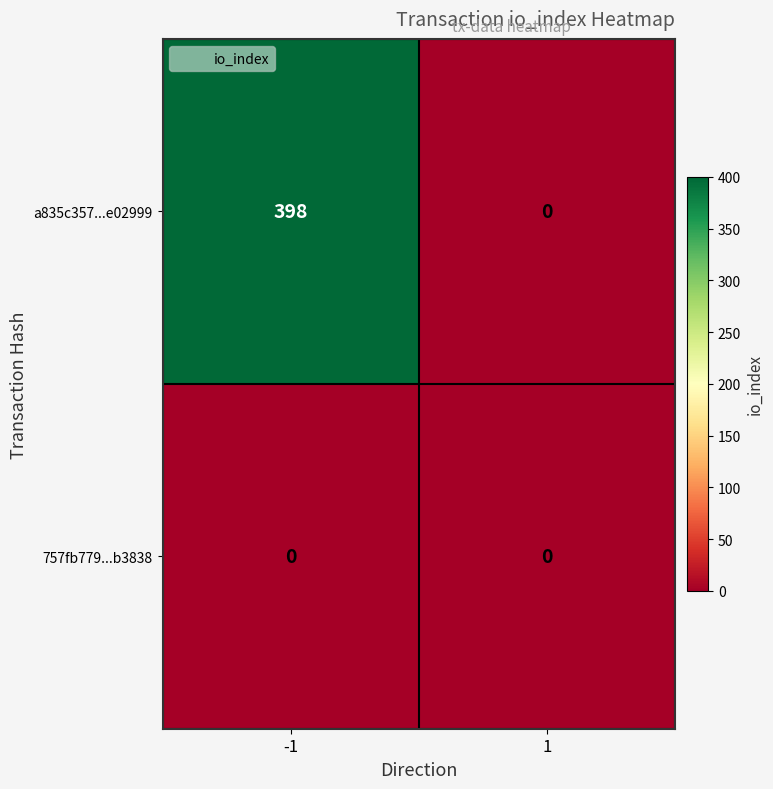

What is the total value across all series at -1?

398